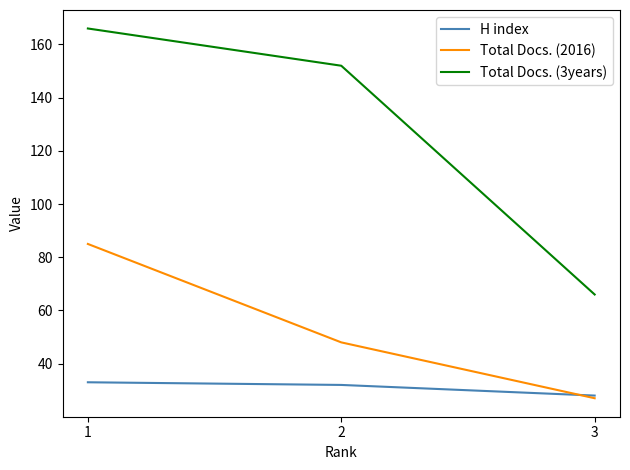

What are all the series names shown in the legend?

H index, Total Docs. (2016), Total Docs. (3years)